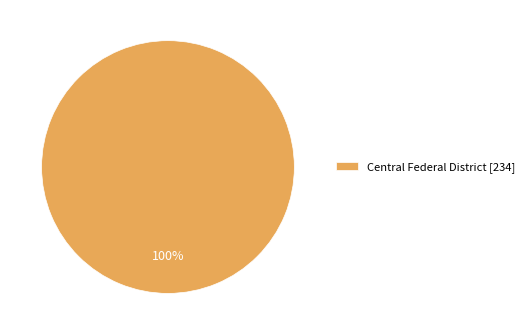

How many slices are in this pie chart?

1